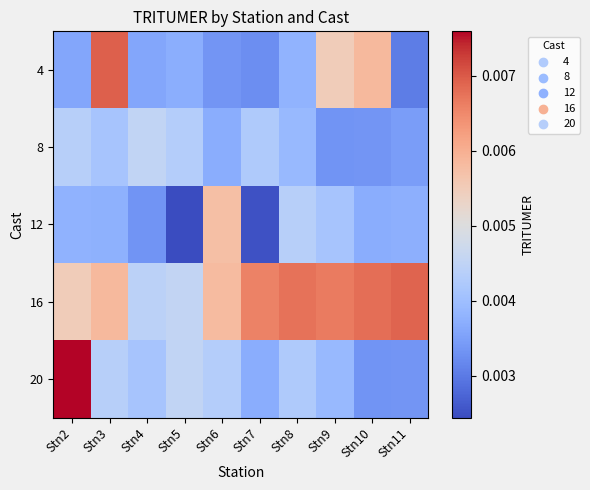

Which has a higher value, Stn8 or Stn7?

Stn8